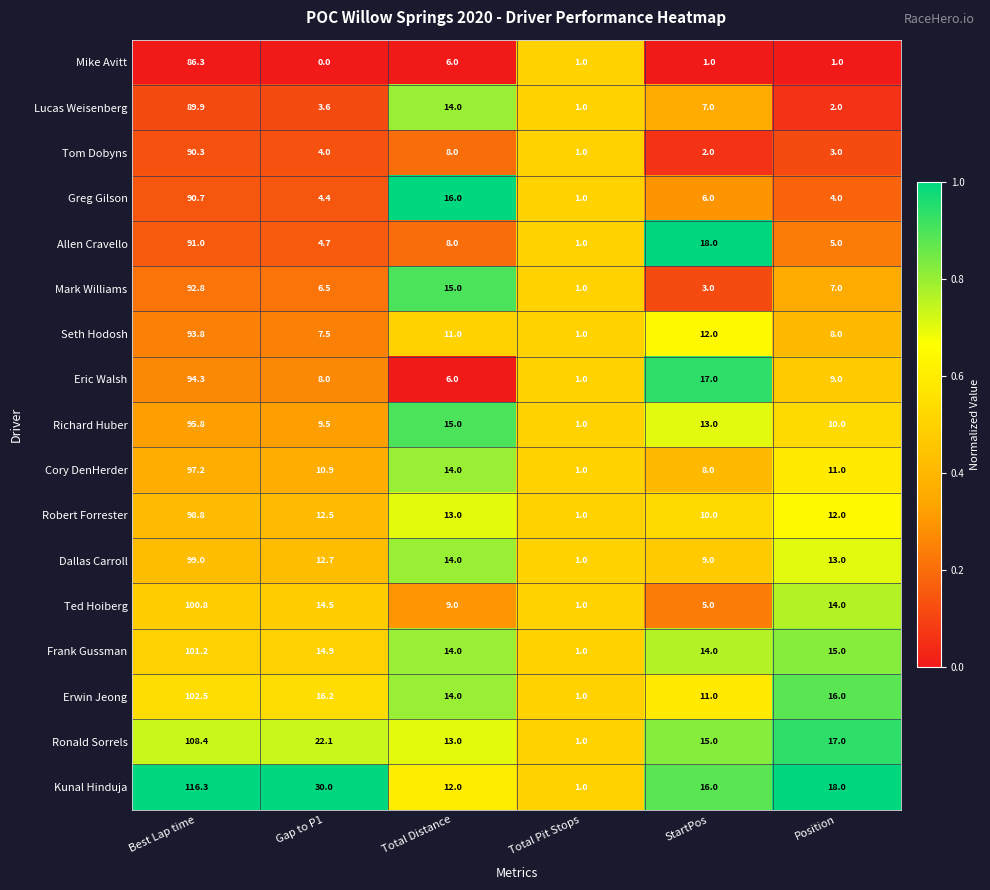

Read the Robert Forrester value at Gap to P1.

12.5